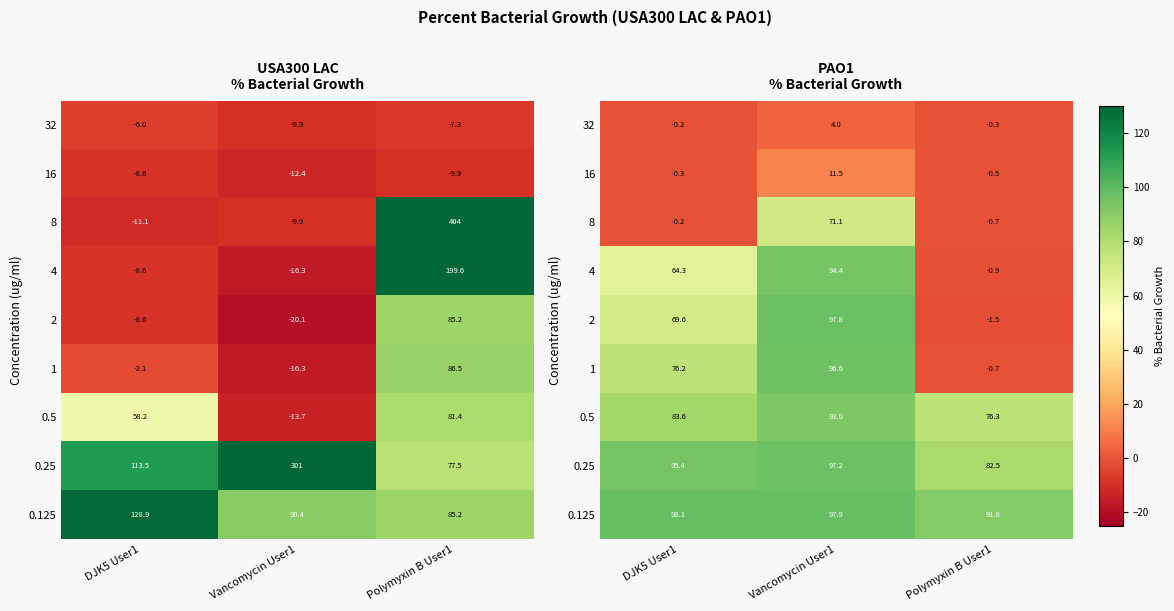

Between DJK5 User1 and Vancomycin User1, which is larger?

Vancomycin User1